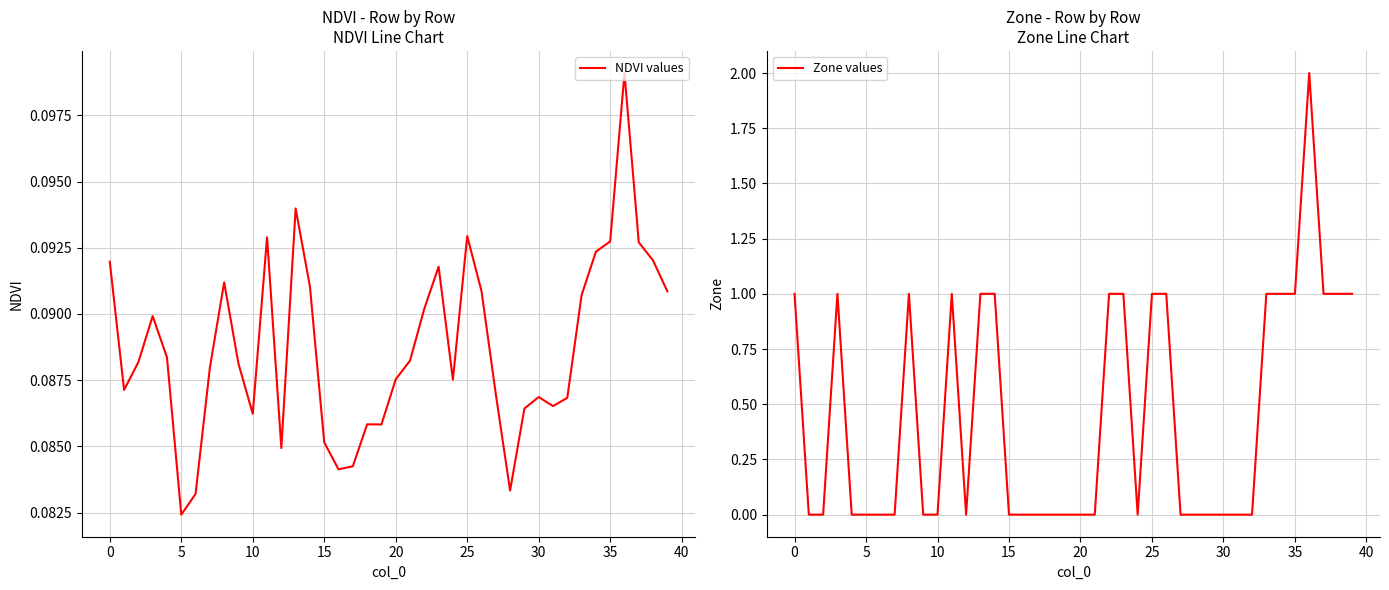

What is the total value across all series at 22?

1.1